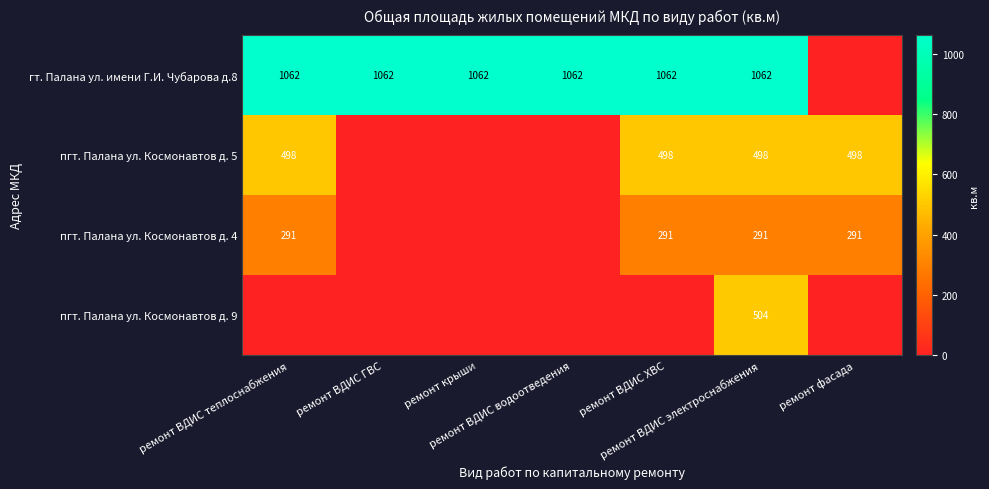

True or false: пгт. Палана ул. Космонавтов д. 5 has a value of 857.6 at ремонт фасада.

False